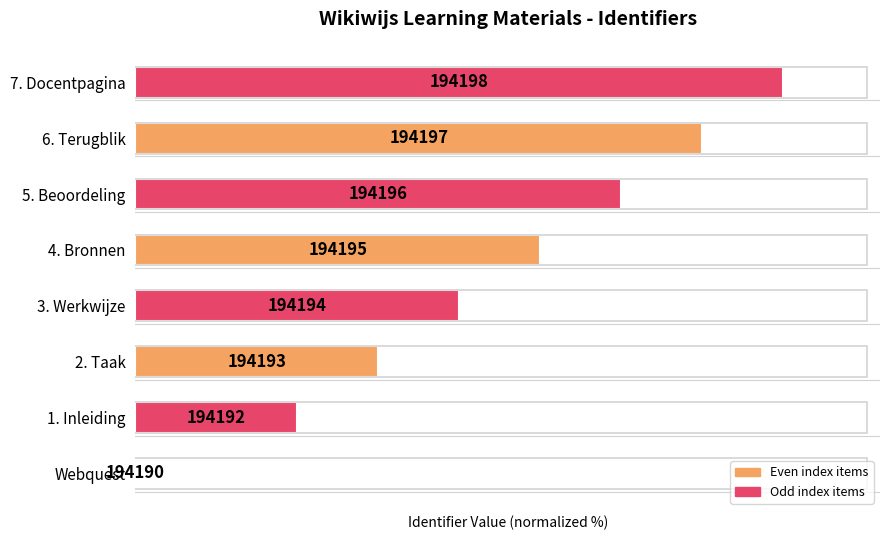

Rank the categories by value from highest to lowest.

7. Docentpagina, 6. Terugblik, 5. Beoordeling, 4. Bronnen, 3. Werkwijze, 2. Taak, 1. Inleiding, Webquest